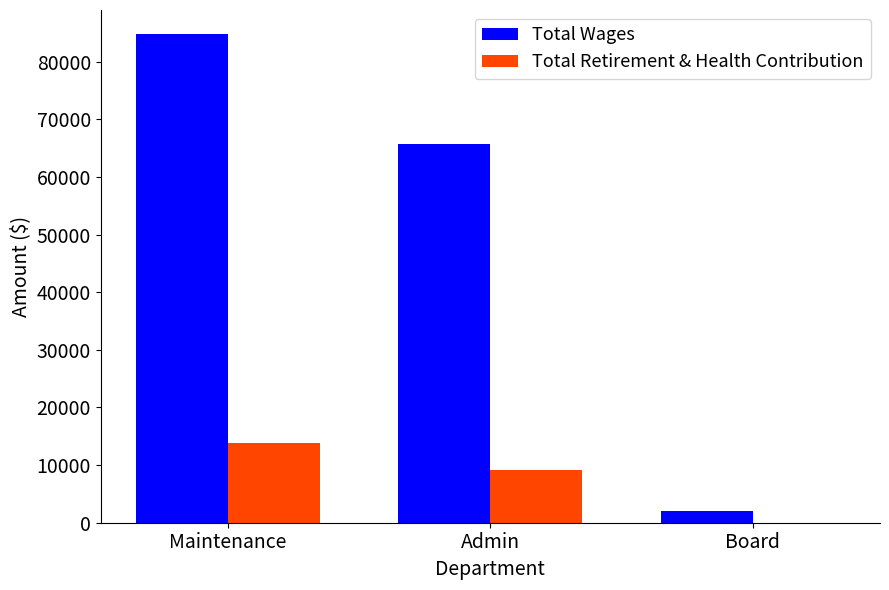

Which series has the largest total across all categories?

Total Wages